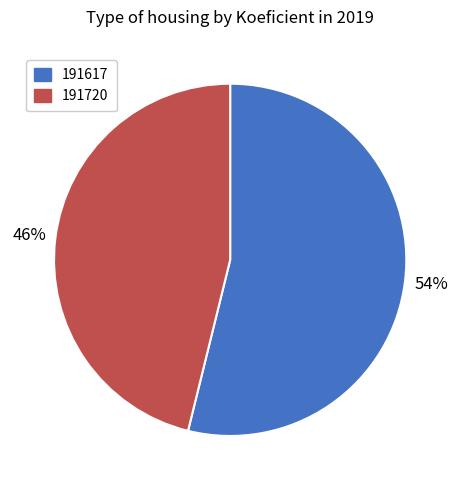

To the nearest percent, what percentage of the pie is 191720?

46%